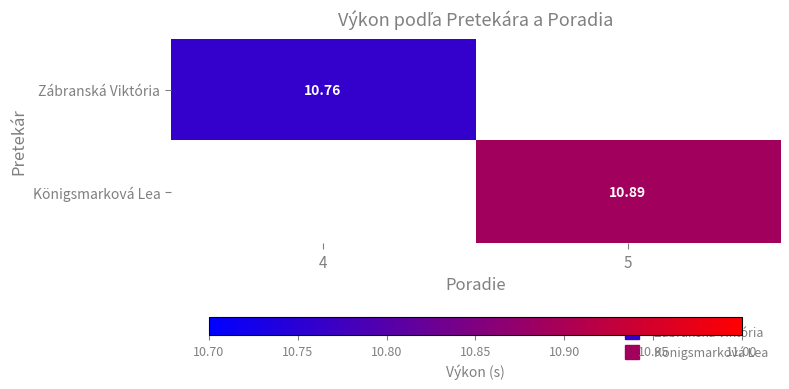

At how many categories does at least one series exceed 10?

2